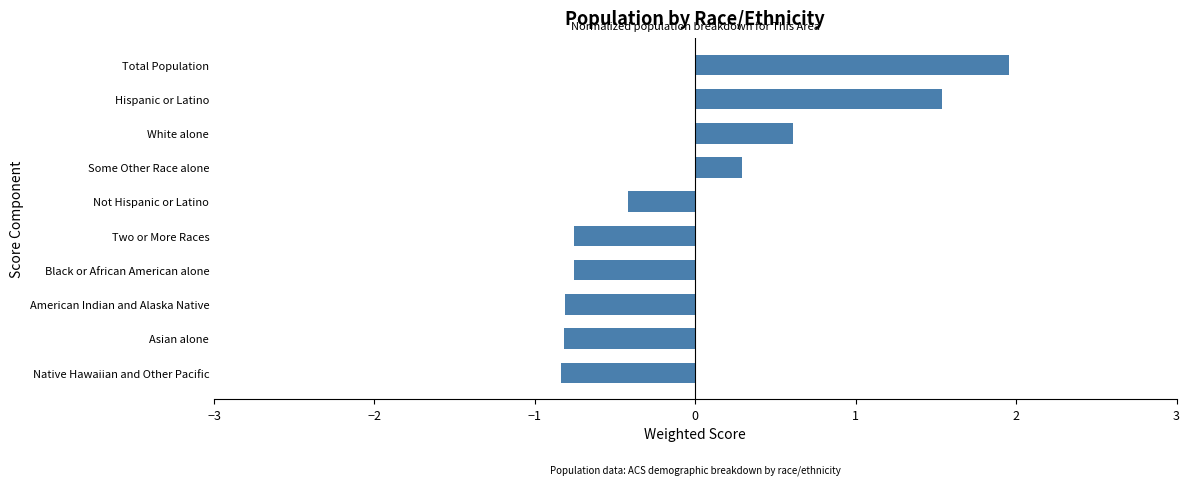

What is the smallest value displayed?

-0.8